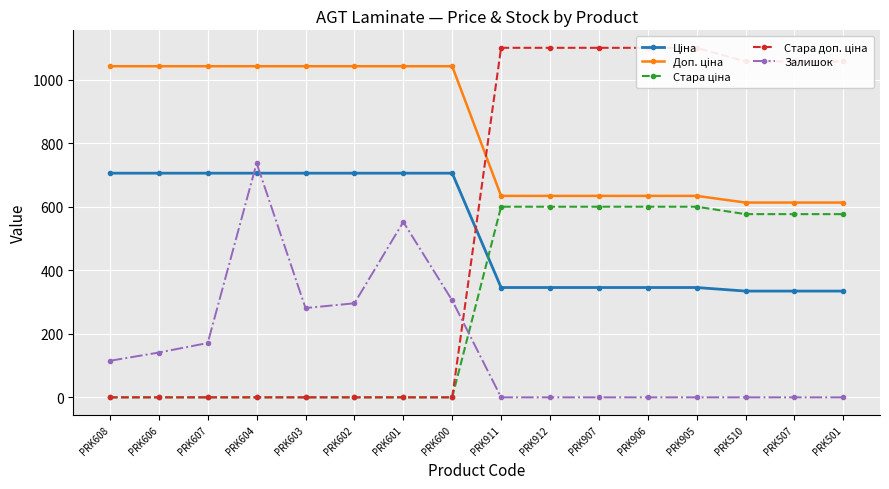

True or false: Стара ціна and Стара доп. ціна intersect in this chart.

False